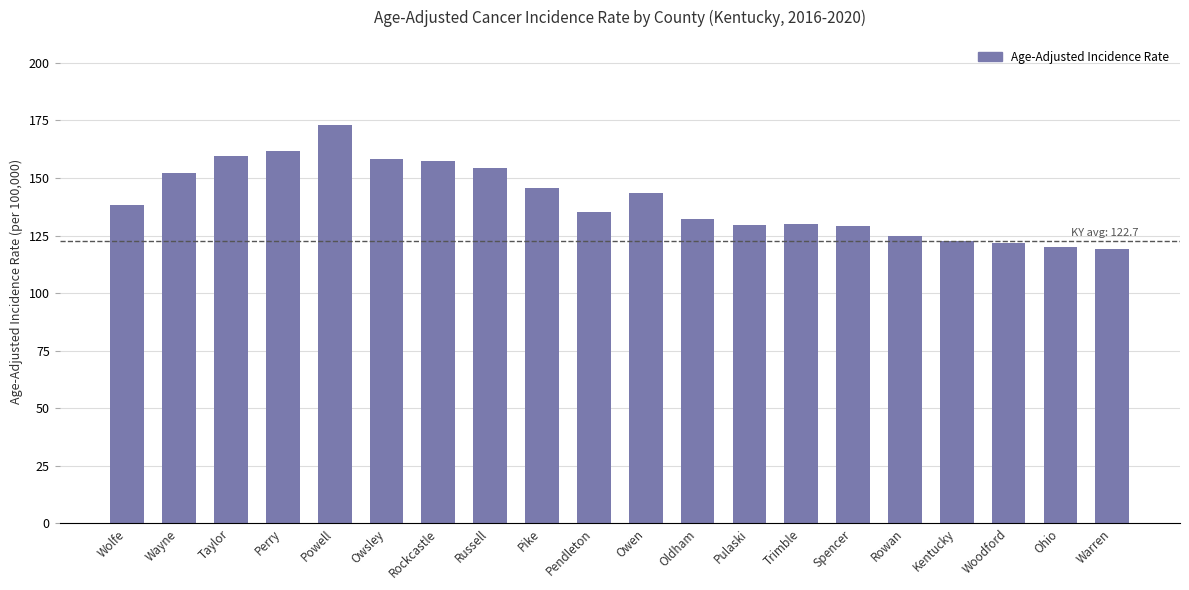

What is the sum of the values at Owen and Oldham?

275.9